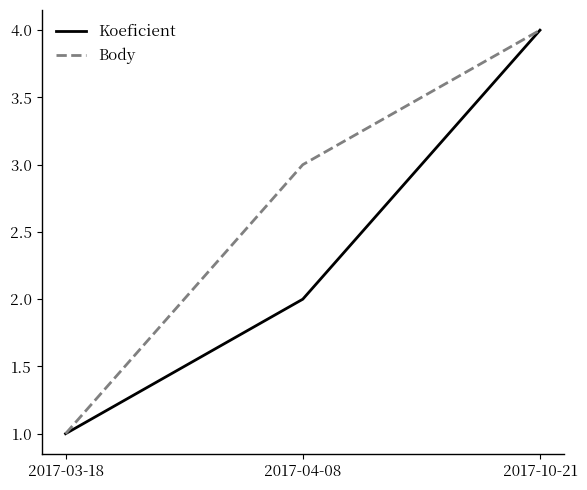

Is it true that Koeficient equals 1 at 2017-04-08?

False